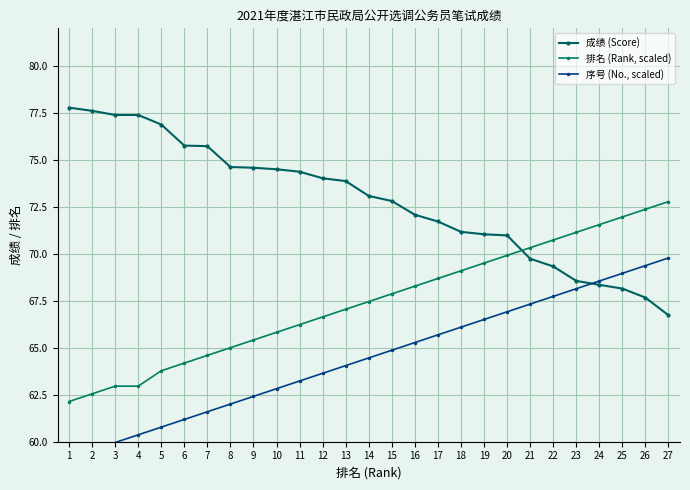

True or false: 排名 (Rank, scaled) and 序号 (No., scaled) intersect in this chart.

False